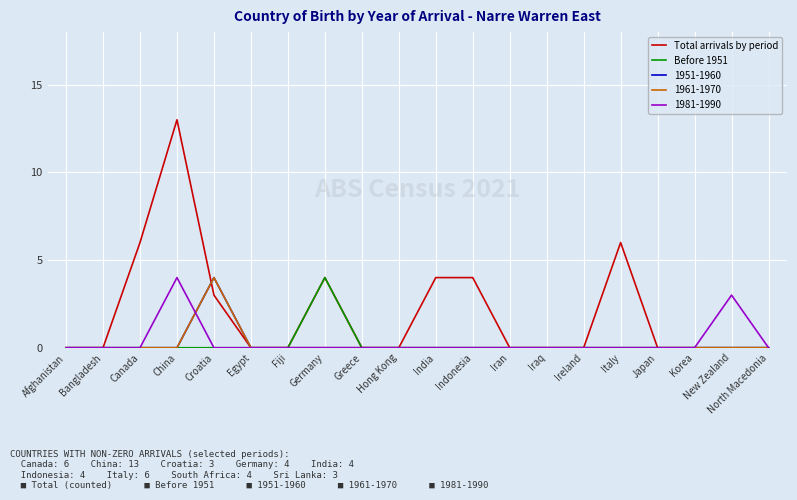

True or false: Before 1951 and Total arrivals by period cross at least once.

False